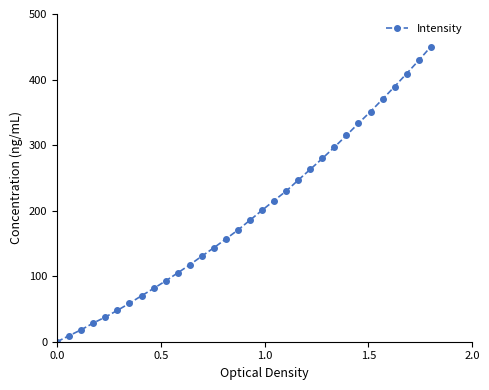

What is the greatest value displayed?

450.0